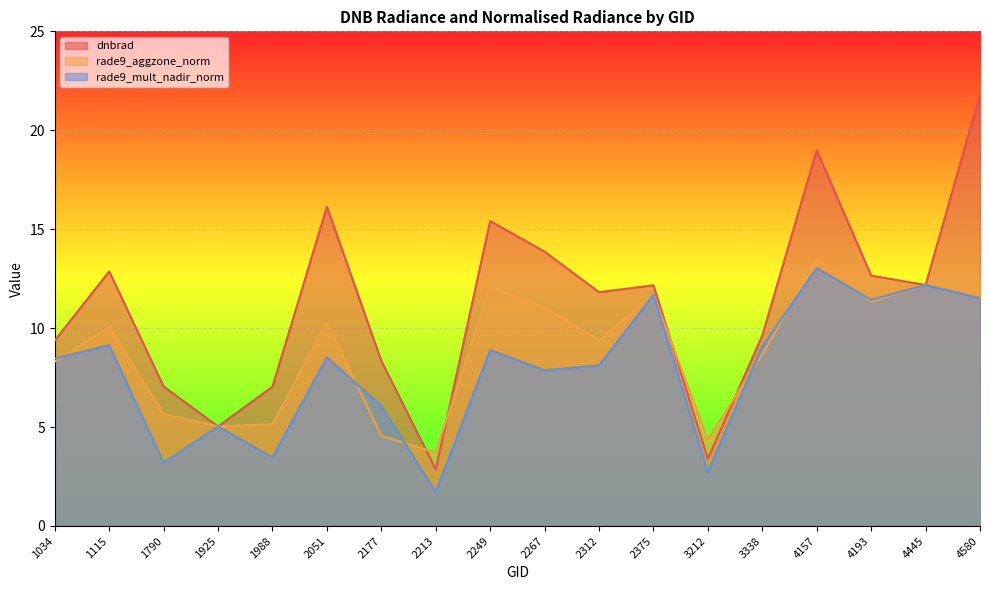

How many interior local peaks does the rade9_mult_nadir_norm series have?

7